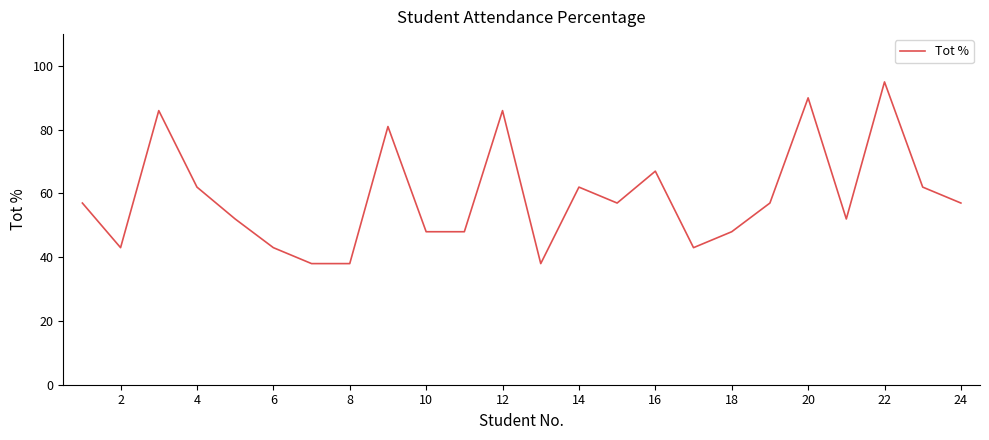

What is the smallest value displayed?

38